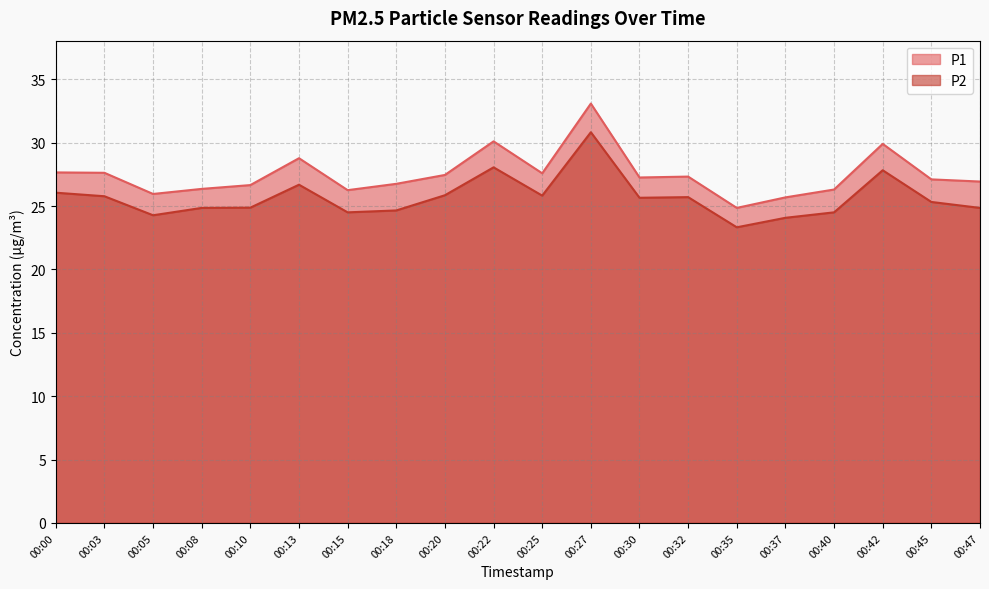

True or false: P1 and P2 cross at least once.

False